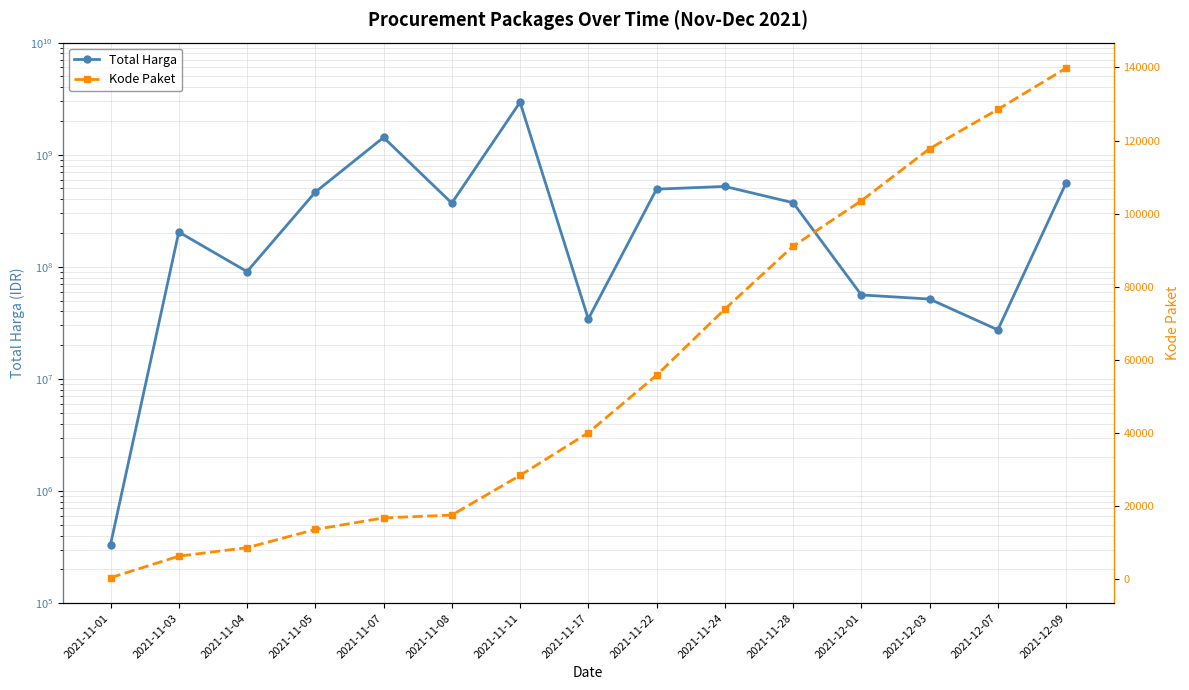

What is the label of the 8th point from the right?

2021-11-17